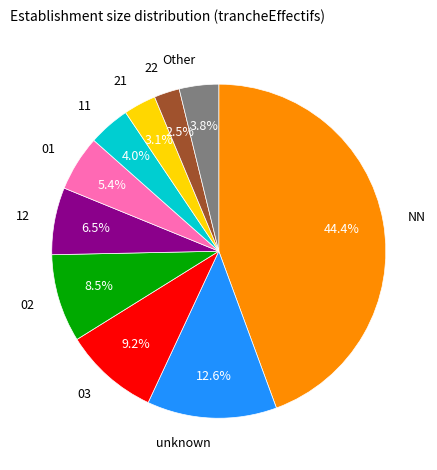

Is there any slice that represents more than half of the pie?

No